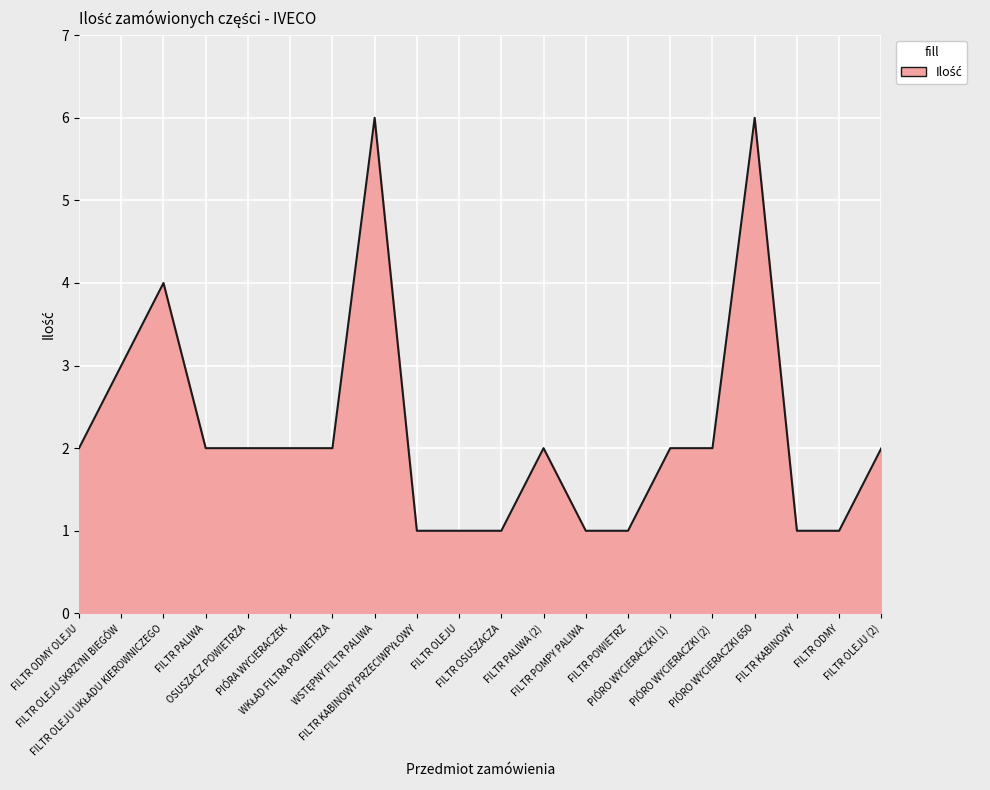

What is the maximum value shown in the chart?

6